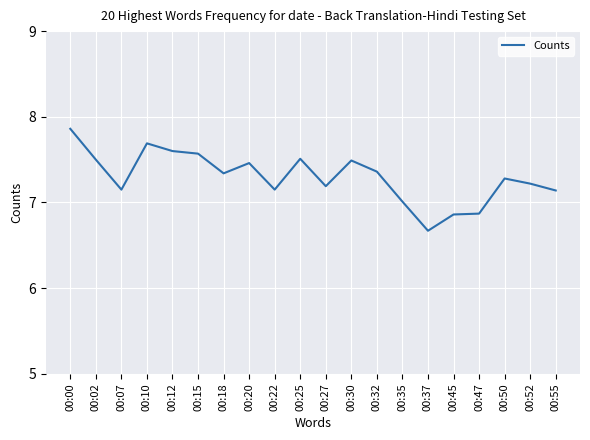

What is the ratio of the value at 00:27 to the value at 00:15?

0.9